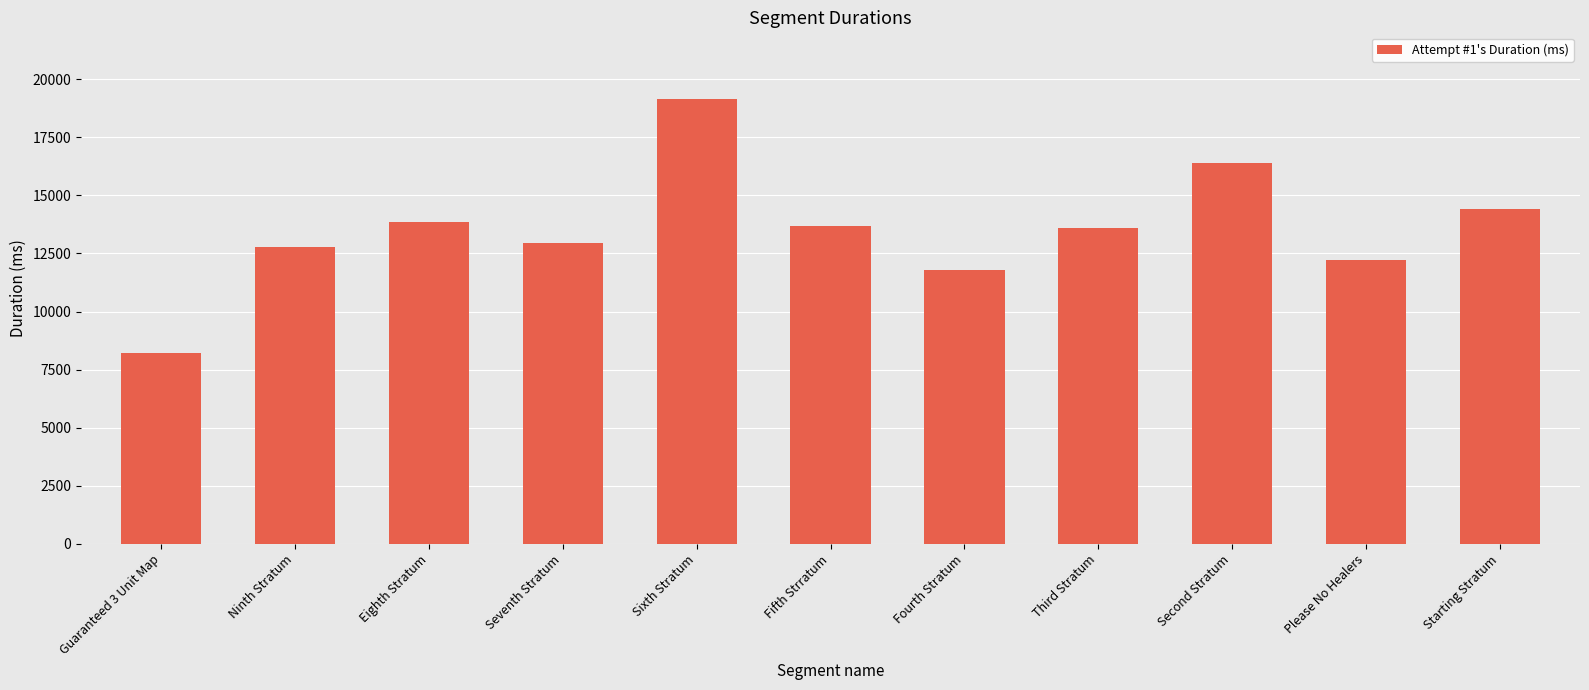

How many bars are there in total?

11